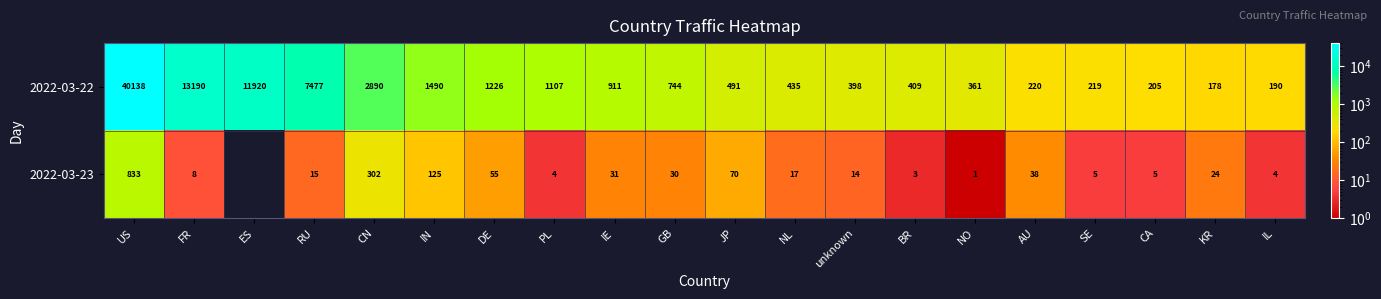

What is the lowest value of the 2022-03-22 series?

178